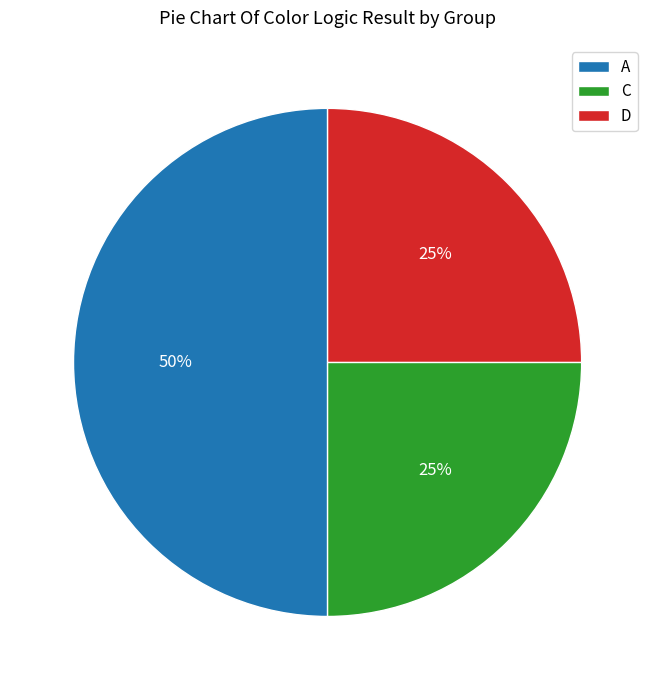

Approximately how many times larger is the value at D compared to A?

0.5